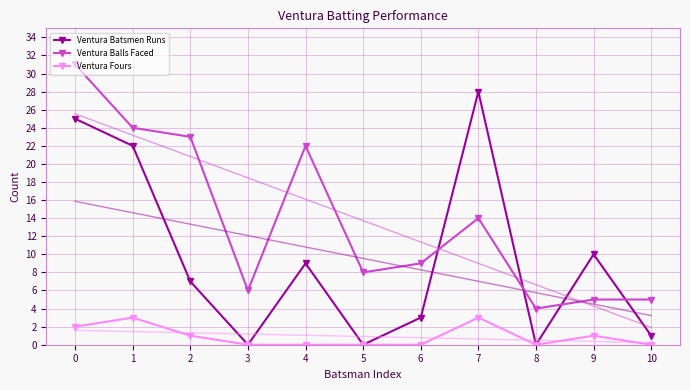

Is the value of Ventura Balls Faced at 2 greater than the value of Ventura Batsmen Runs at 6?

Yes